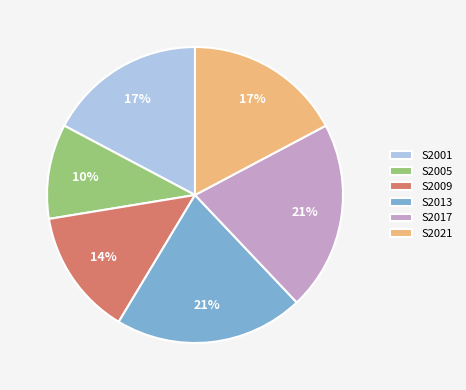

To the nearest percent, what is the combined percentage of S2005 and S2009?

24%